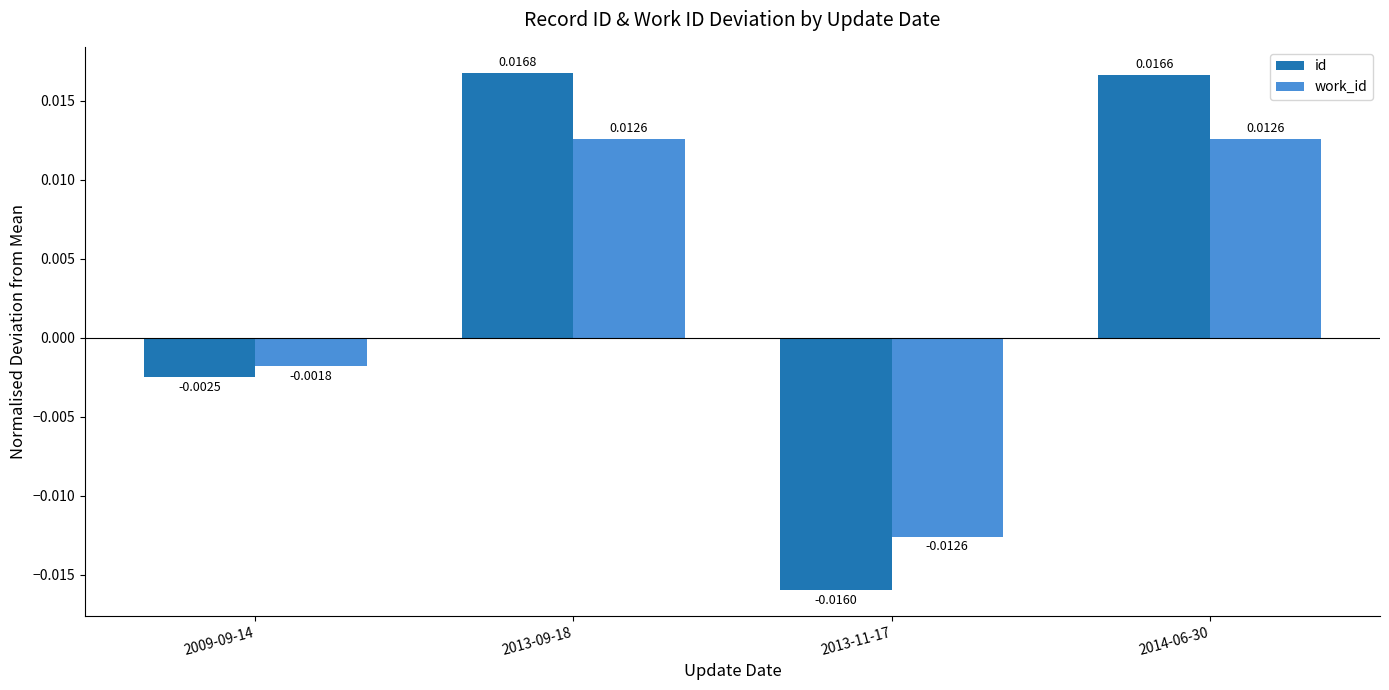

Which series has the largest total across all categories?

id